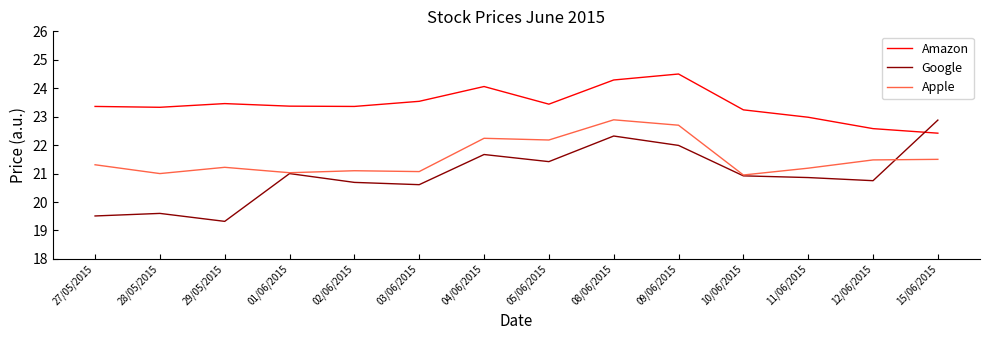

Is the value of Apple at 29/05/2015 greater than the value of Amazon at 08/06/2015?

No